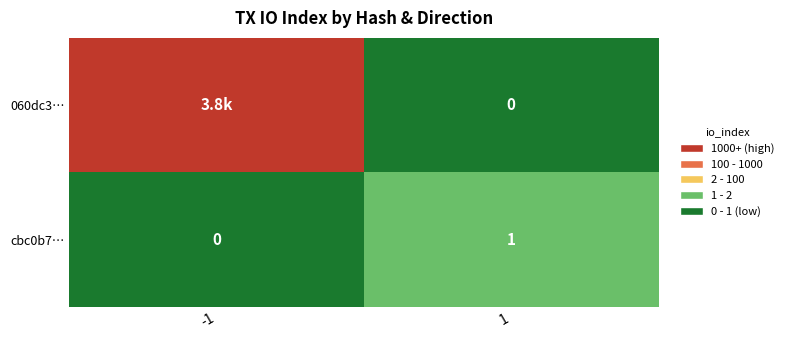

What is the sum of all cbc0b7… values?

1